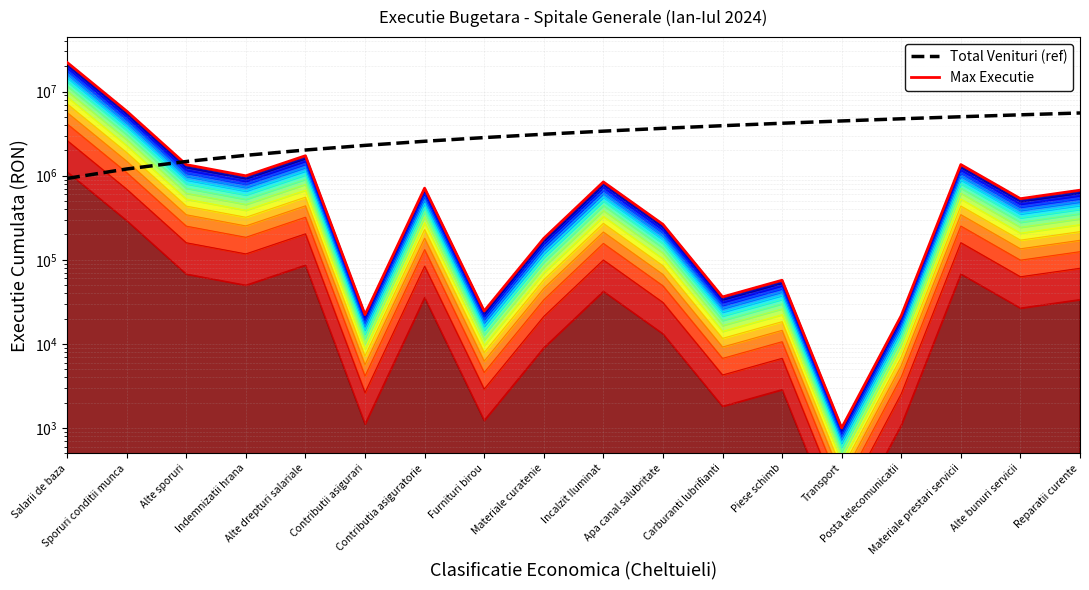

What is the label of the 14th point from the left?

Transport